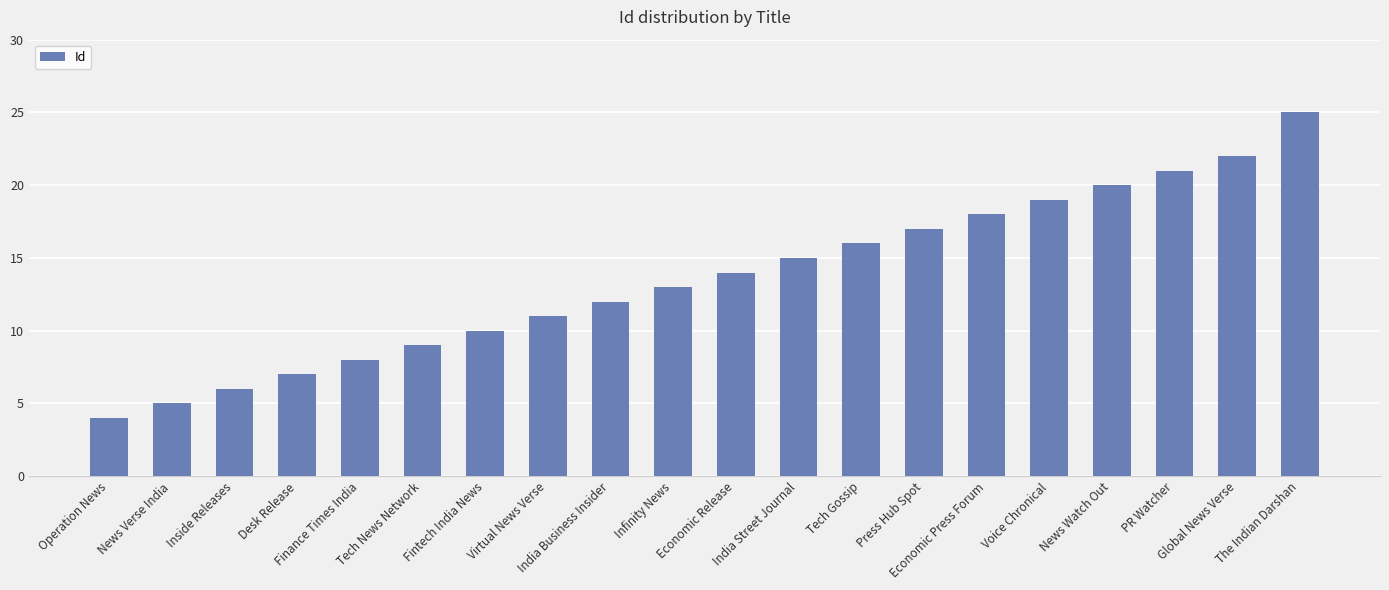

What is the sum of all values?

272